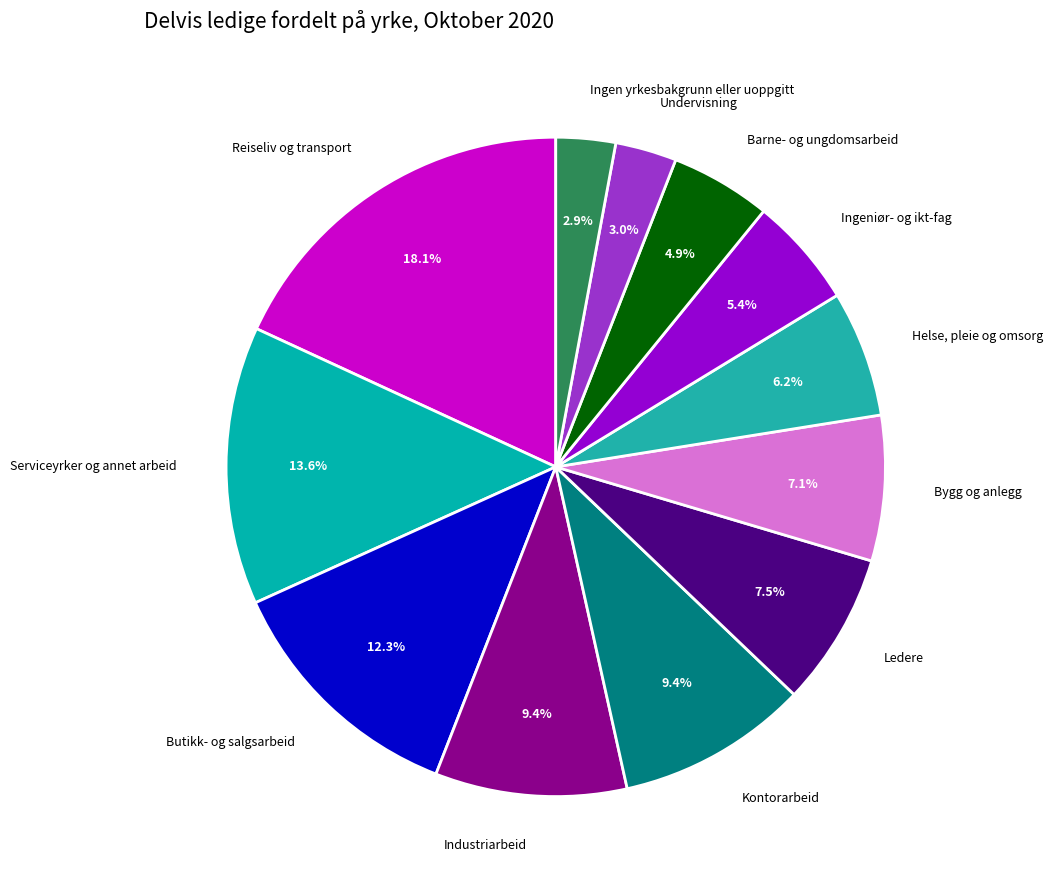

Count the number of slices in the pie.

12